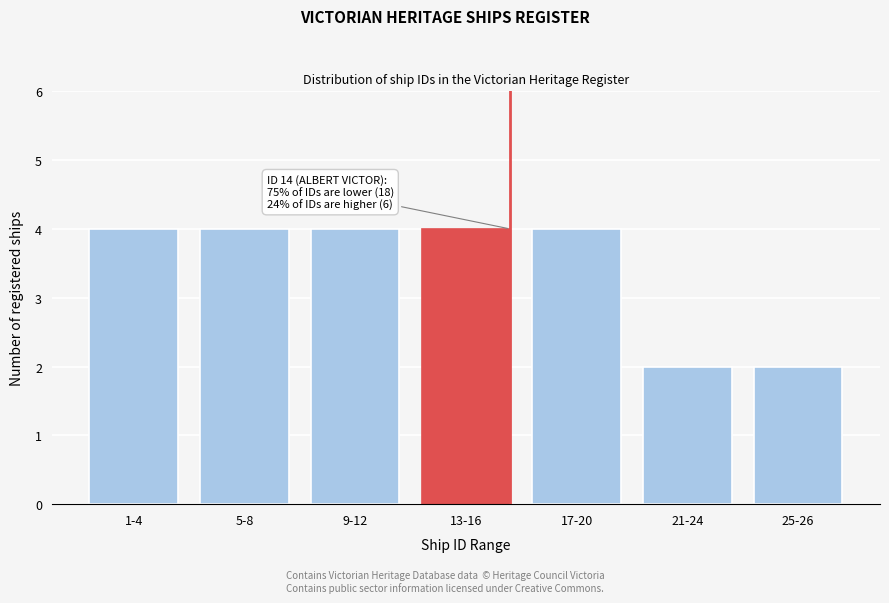

Reading right to left, transcribe all the data shown in this chart.

25-26=2	21-24=2	17-20=4	13-16=4	9-12=4	5-8=4	1-4=4